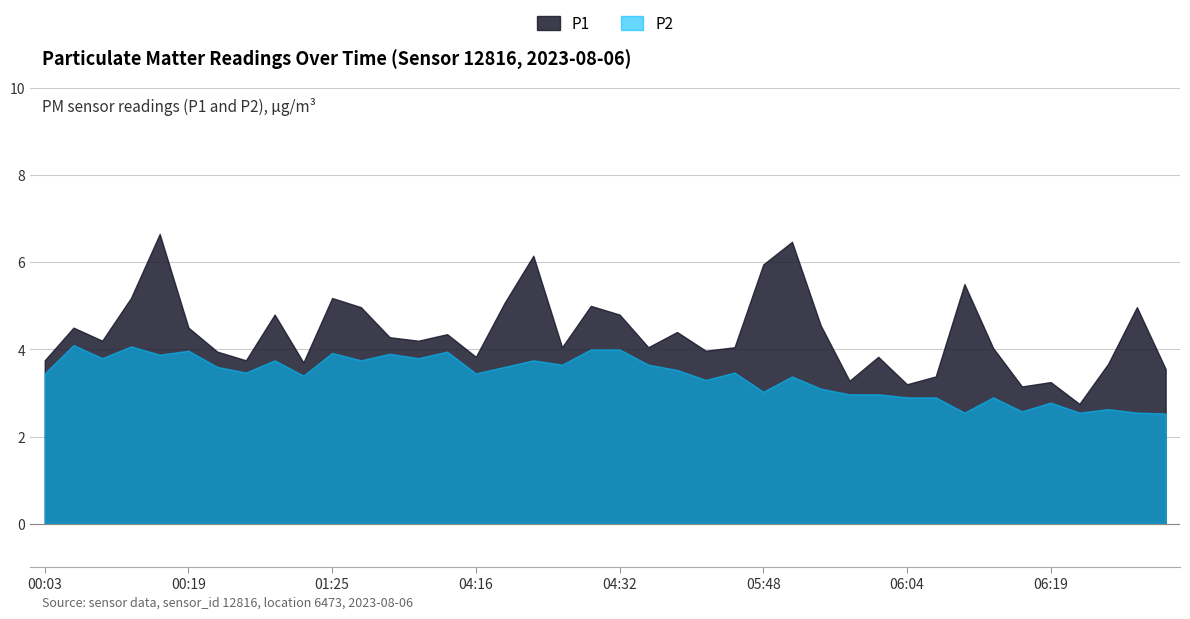

Reading left to right, extract all data points from this chart.

P1: 00:03=3.8	00:06=4.5	00:12=4.2	00:14=5.2	00:17=6.7	00:19=4.5	00:22=4.0	00:24=3.8	00:33=4.8	01:22=3.7	01:25=5.2	01:27=5.0	01:30=4.3	01:32=4.2	03:55=4.3	04:16=3.8	04:19=5.1	04:21=6.2	04:28=4.0	04:30=5.0	04:32=4.8	05:38=4.0	05:40=4.4	05:43=4.0	05:45=4.0	05:48=6.0	05:54=6.5	05:56=4.5	05:59=3.3	06:01=3.8	06:04=3.2	06:06=3.4	06:09=5.5	06:14=4.0	06:16=3.1	06:19=3.2	06:21=2.8	06:24=3.7	06:26=5.0	06:29=3.5
P2: 00:03=3.5	00:06=4.1	00:12=3.8	00:14=4.1	00:17=3.9	00:19=4.0	00:22=3.6	00:24=3.5	00:33=3.8	01:22=3.4	01:25=3.9	01:27=3.8	01:30=3.9	01:32=3.8	03:55=4.0	04:16=3.5	04:19=3.6	04:21=3.8	04:28=3.6	04:30=4.0	04:32=4.0	05:38=3.6	05:40=3.5	05:43=3.3	05:45=3.5	05:48=3.0	05:54=3.4	05:56=3.1	05:59=3.0	06:01=3.0	06:04=2.9	06:06=2.9	06:09=2.5	06:14=2.9	06:16=2.6	06:19=2.8	06:21=2.5	06:24=2.6	06:26=2.5	06:29=2.5